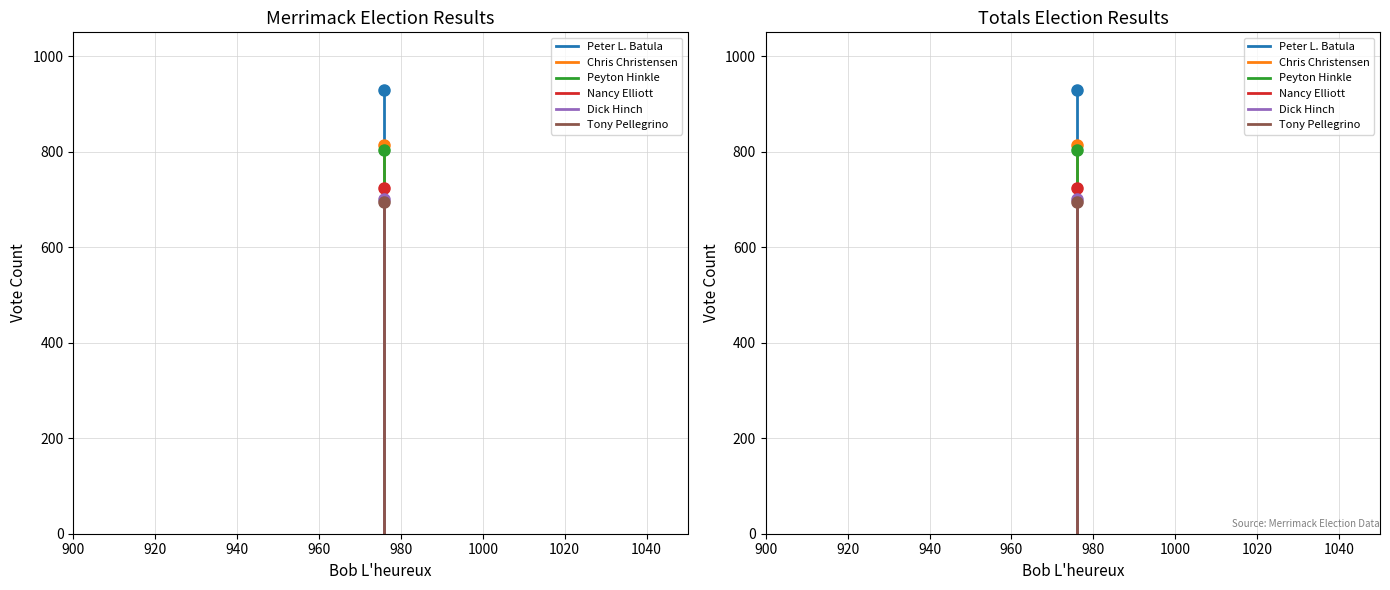

Rank the series at 900 from highest to lowest value.

Peter L. Batula, Chris Christensen, Peyton Hinkle, Nancy Elliott, Dick Hinch, Tony Pellegrino